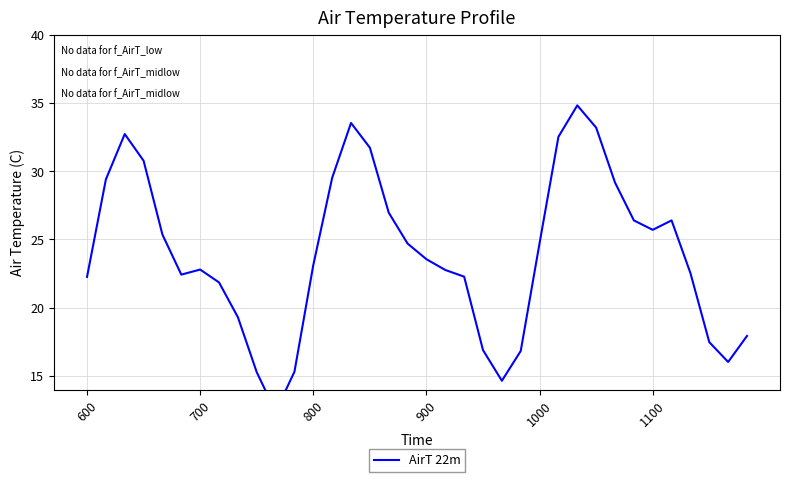

What is the sum of all values?

863.1